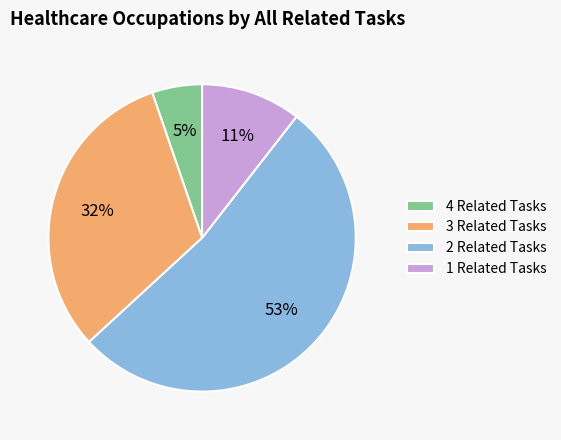

To the nearest percent, what is the difference between the 2 Related Tasks and 1 Related Tasks slice percentages?

42%